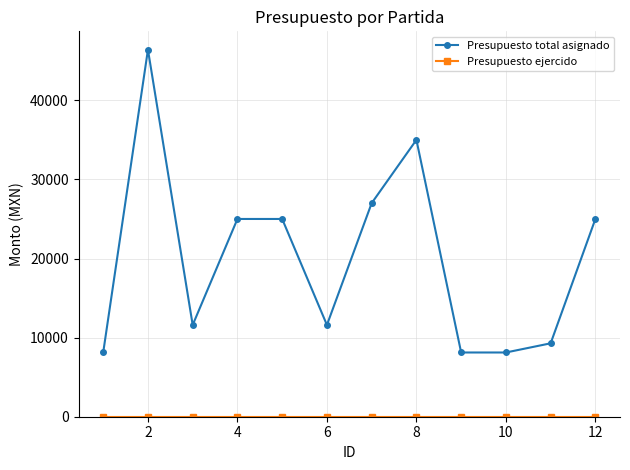

True or false: Presupuesto total asignado has more than 1 interior local peaks.

True